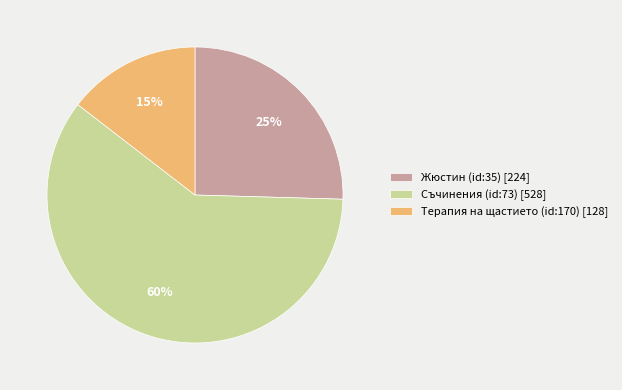

Is the sum of Терапия на щастието (id:170) [128] and Жюстин (id:35) [224] greater than half?

No